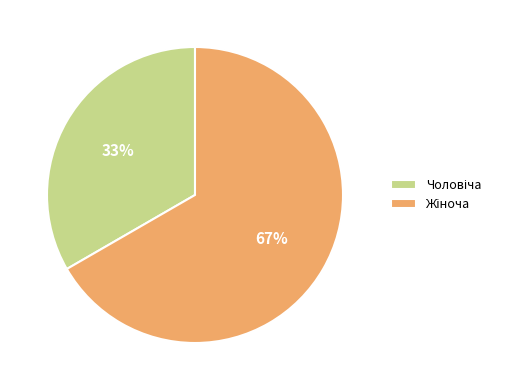

Is there any slice that represents more than half of the pie?

Yes